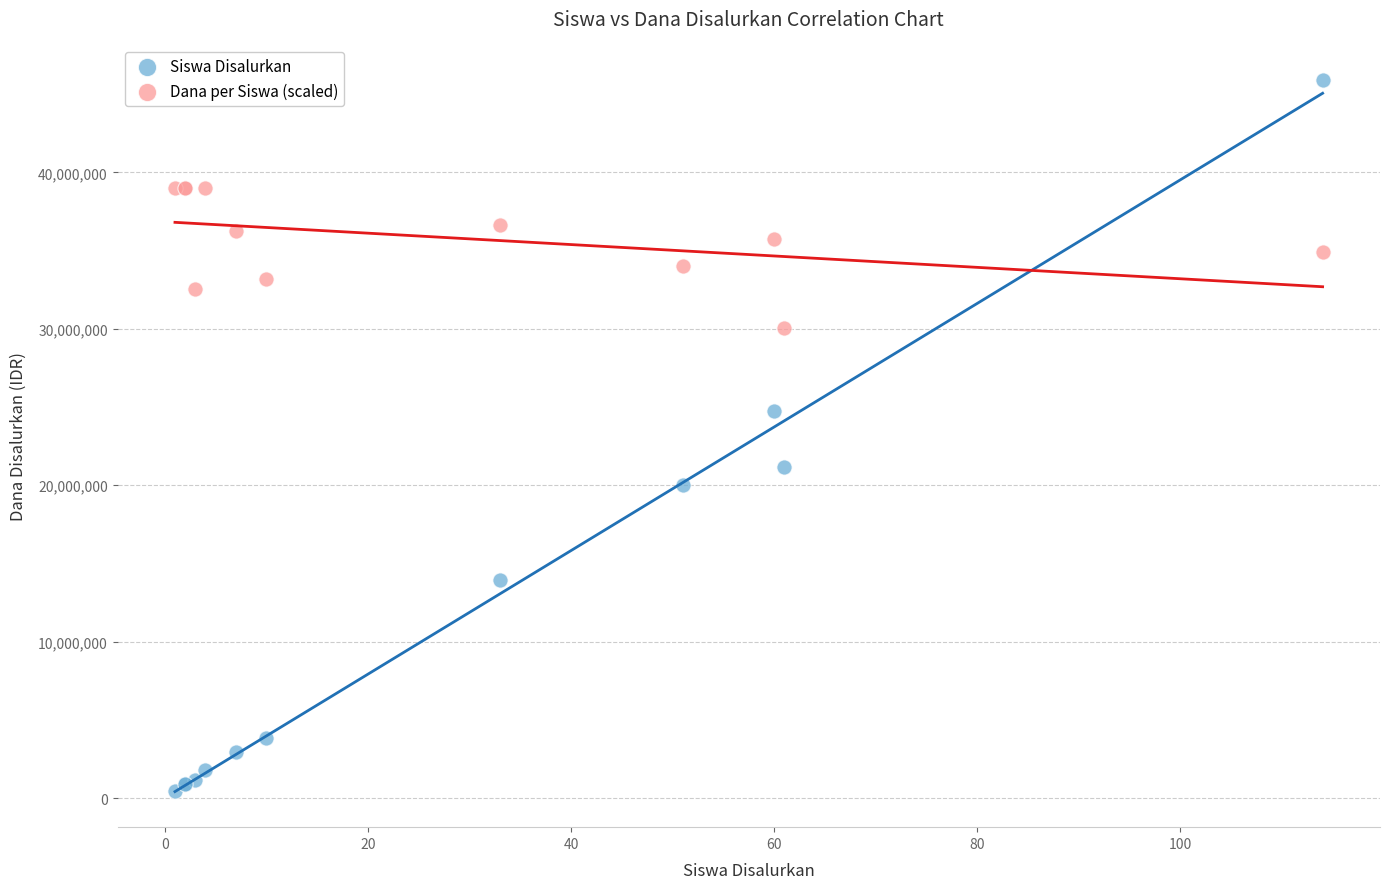

Which series has the widest spread of Y values?

Siswa Disalurkan